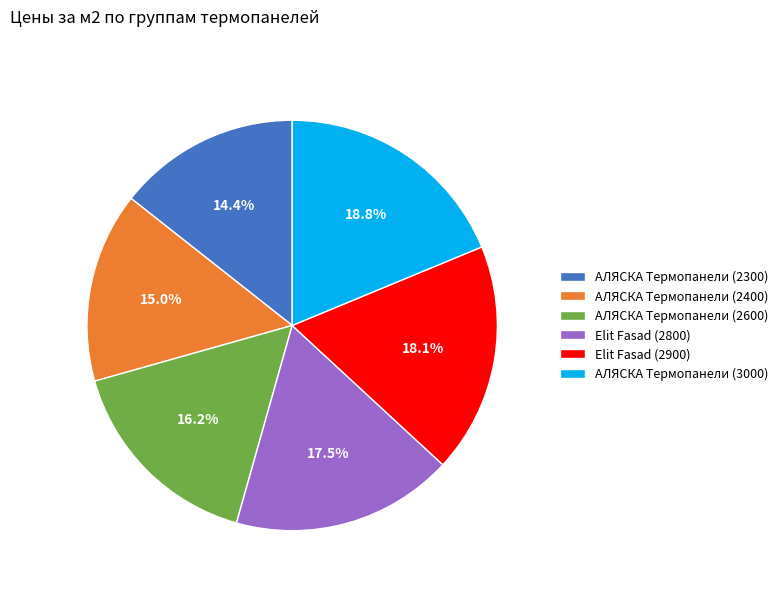

To the nearest percent, what is the difference between the largest and smallest slice percentages?

4%